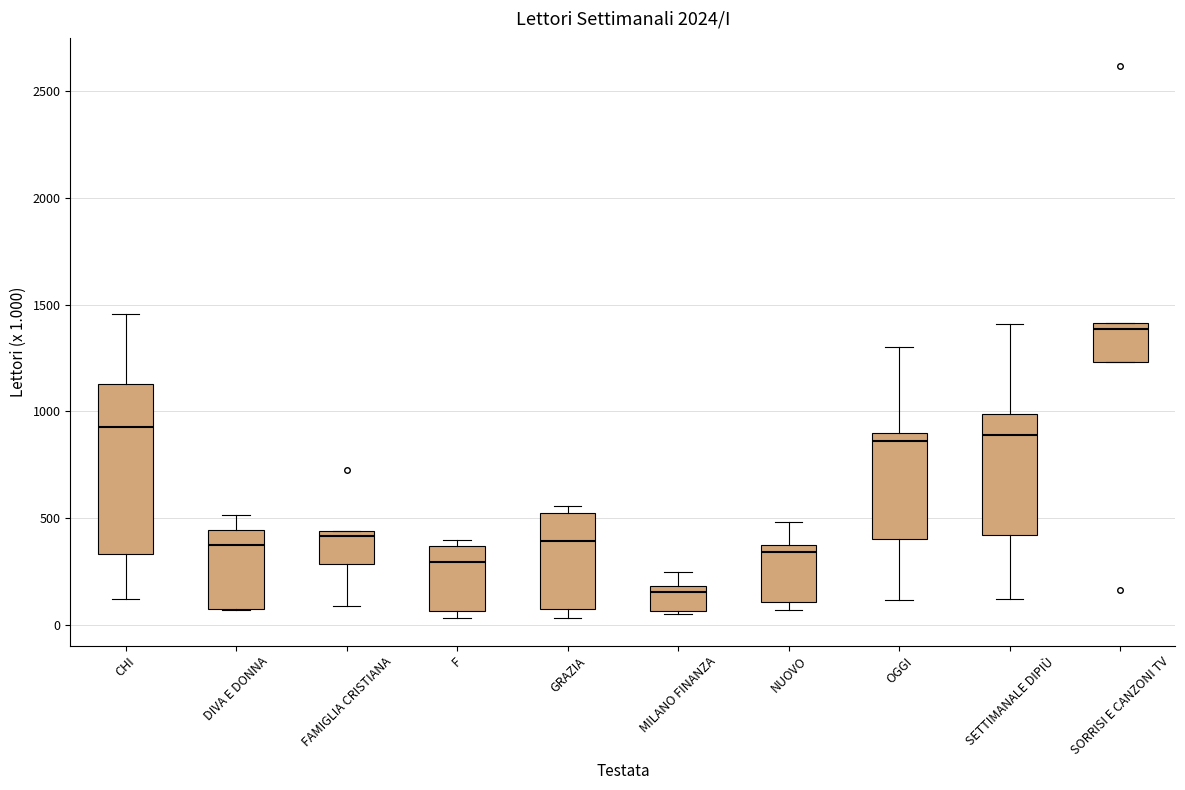

Which box's median line is the lowest?

MILANO FINANZA